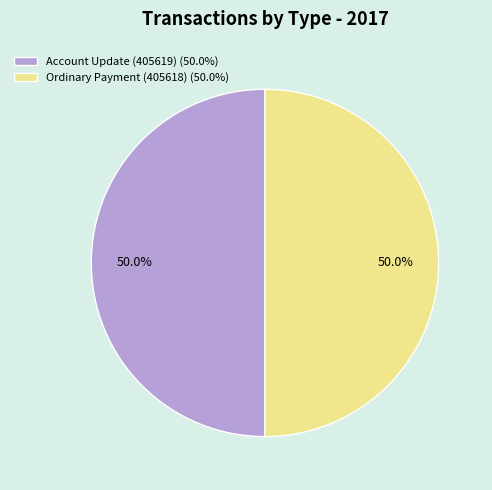

Combined, do Account Update (405619) (50.0%) and Ordinary Payment (405618) (50.0%) account for over 50%?

Yes